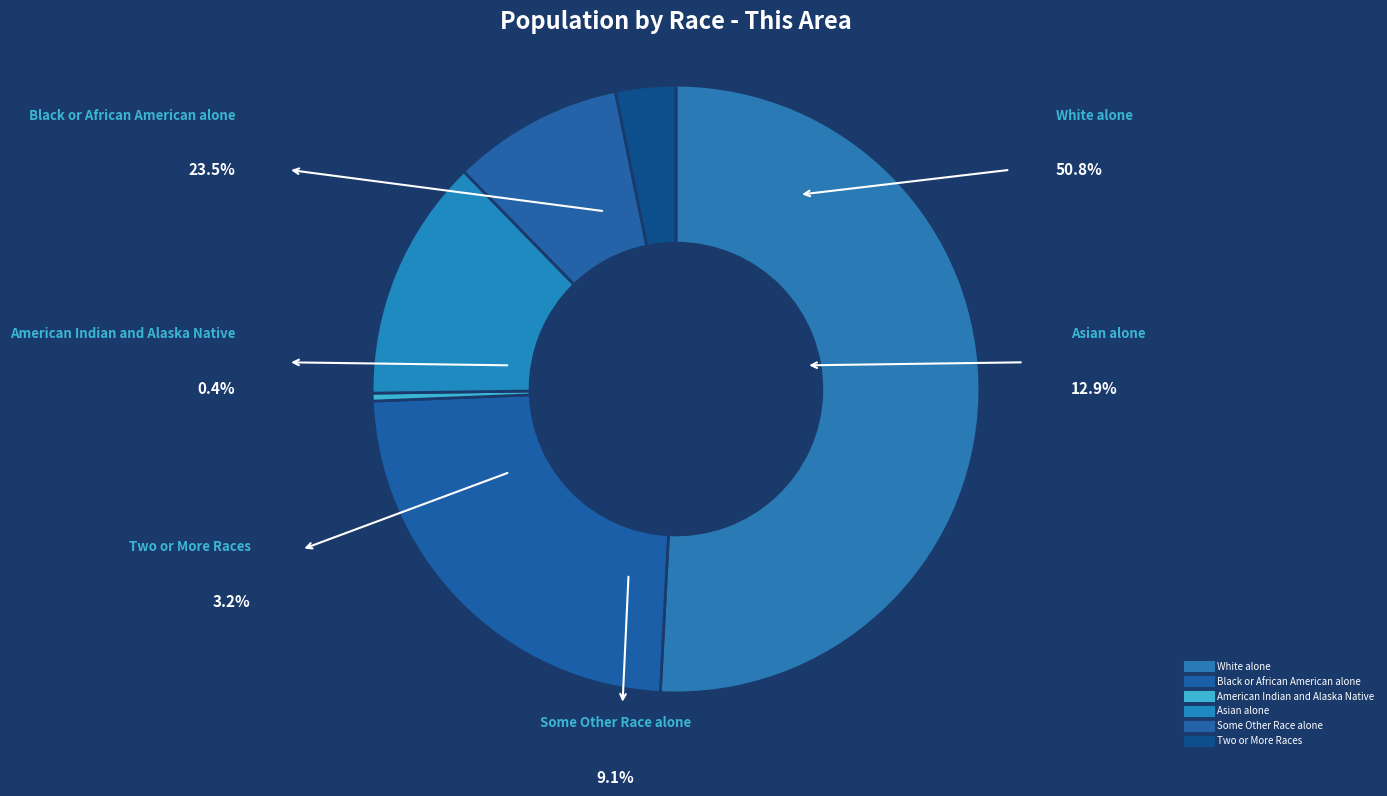

Between American Indian and Alaska Native and Black or African American alone, which is larger?

Black or African American alone